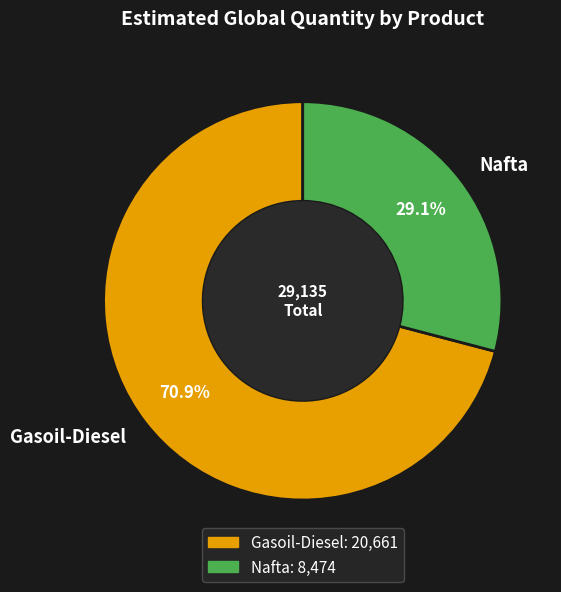

To the nearest percent, what is the difference between the Nafta and Gasoil-Diesel slice percentages?

42%